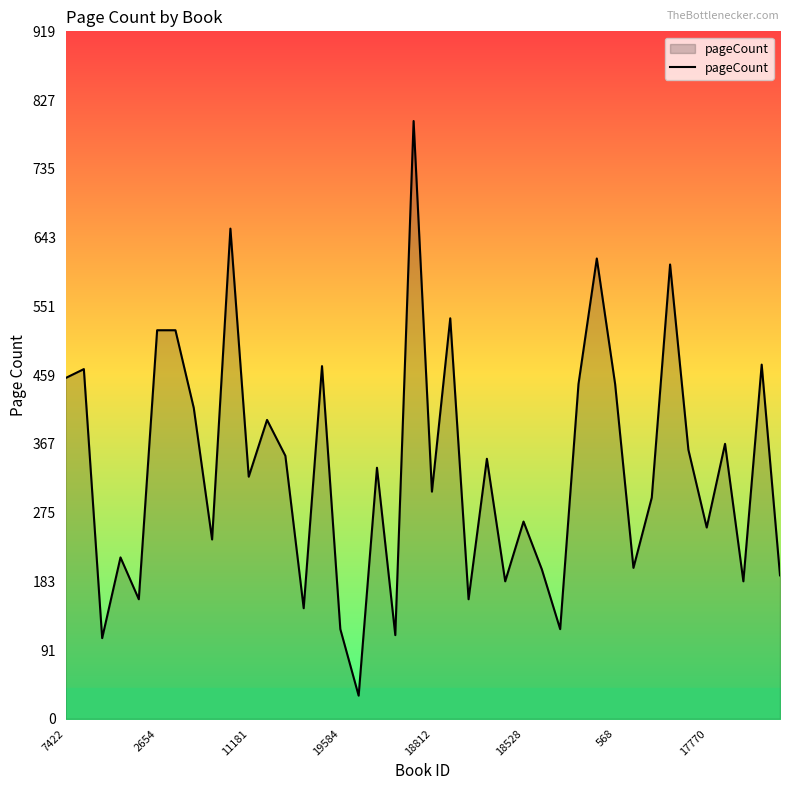

What is the difference between the maximum and minimum values?

769